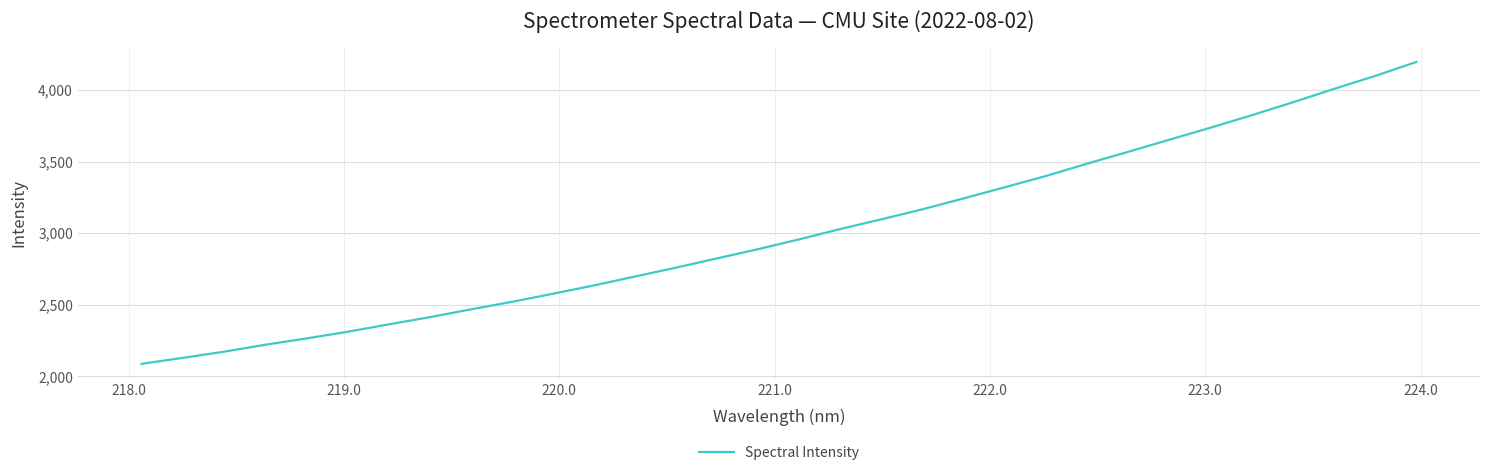

What is the difference between the maximum and minimum values?

2109.3